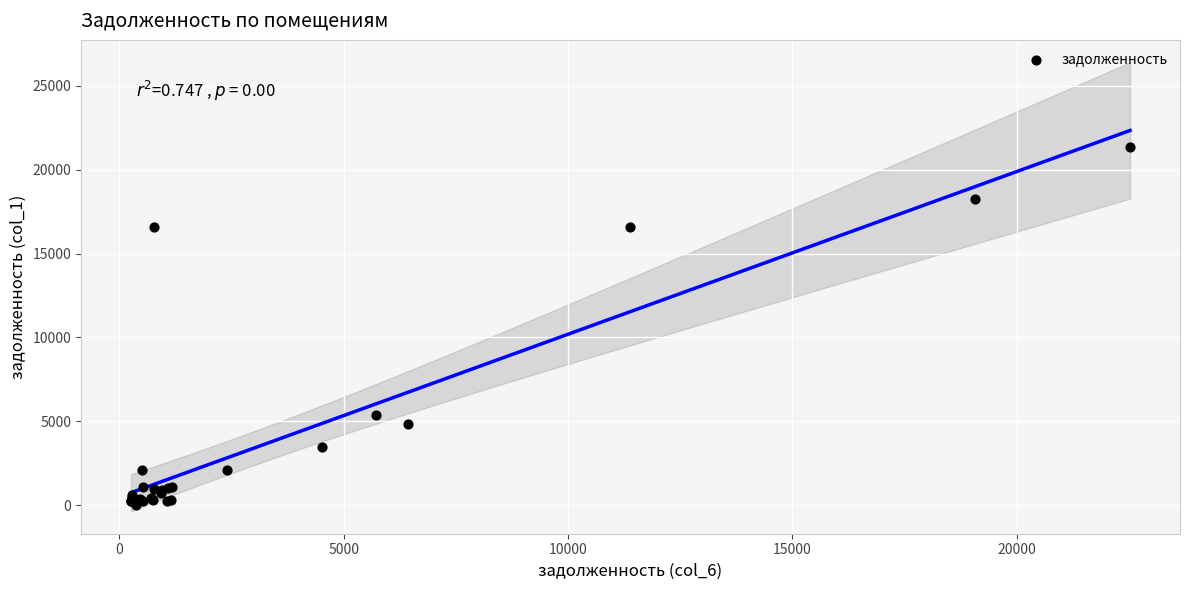

What Y value in the scatter plot is closest to 10678?

5340.2